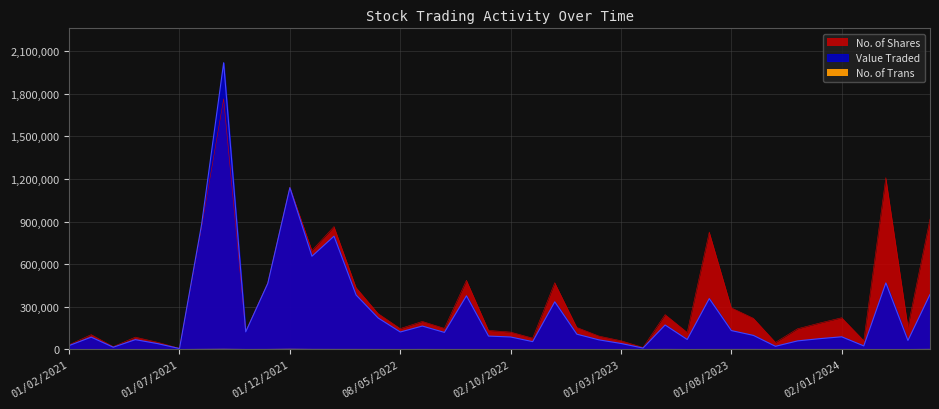

What position from the left is 01/07/2021?

6